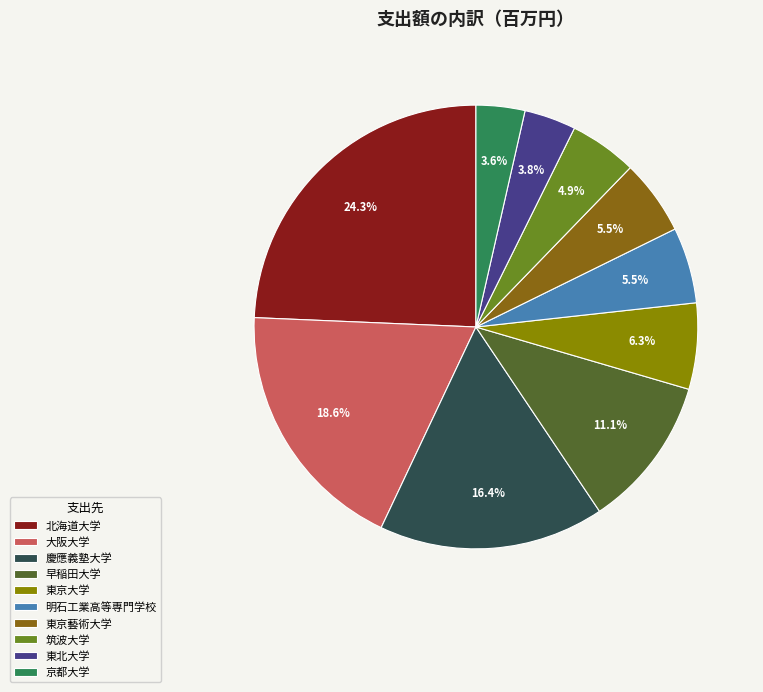

To the nearest percent, what is the difference between the largest and smallest slice percentages?

21%